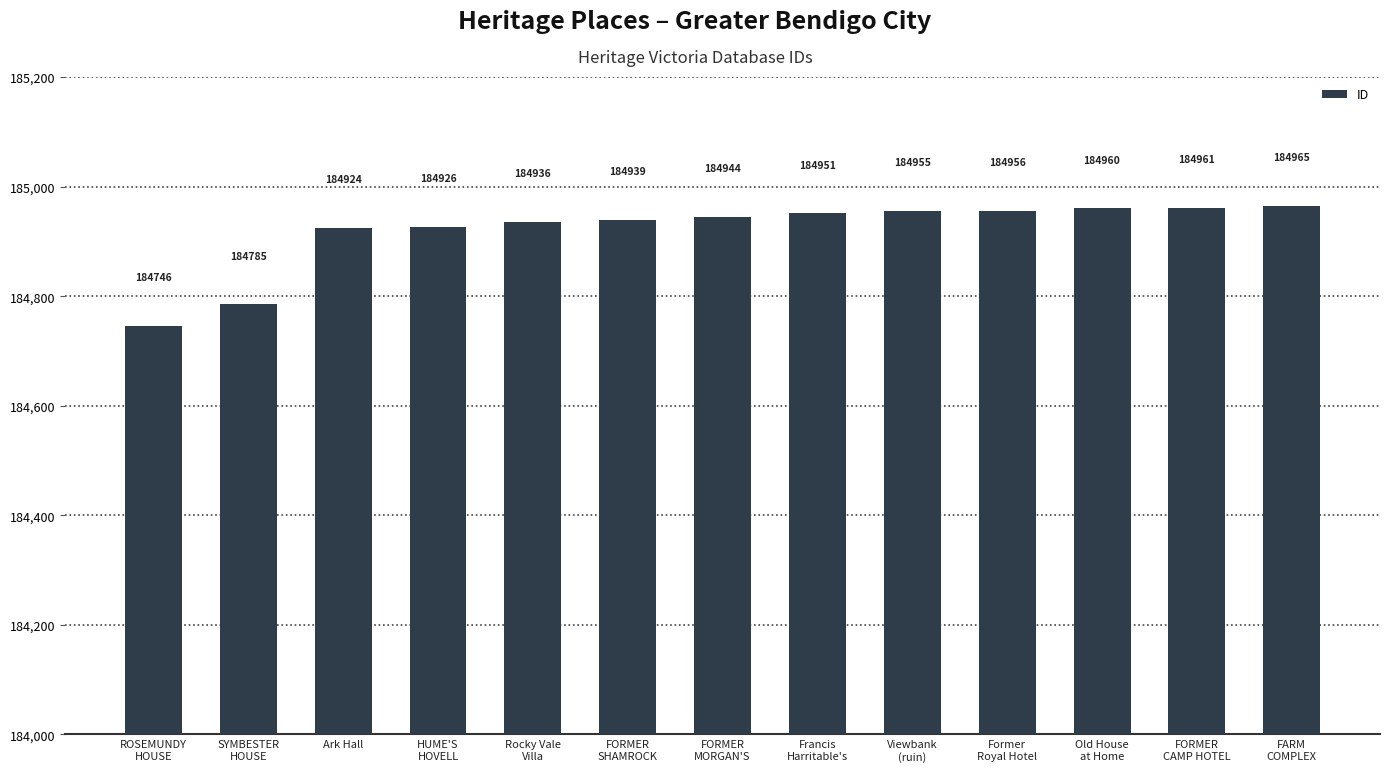

Reading left to right, list all the values displayed in this chart.

184746	184785	184924	184926	184936	184939	184944	184951	184955	184956	184960	184961	184965